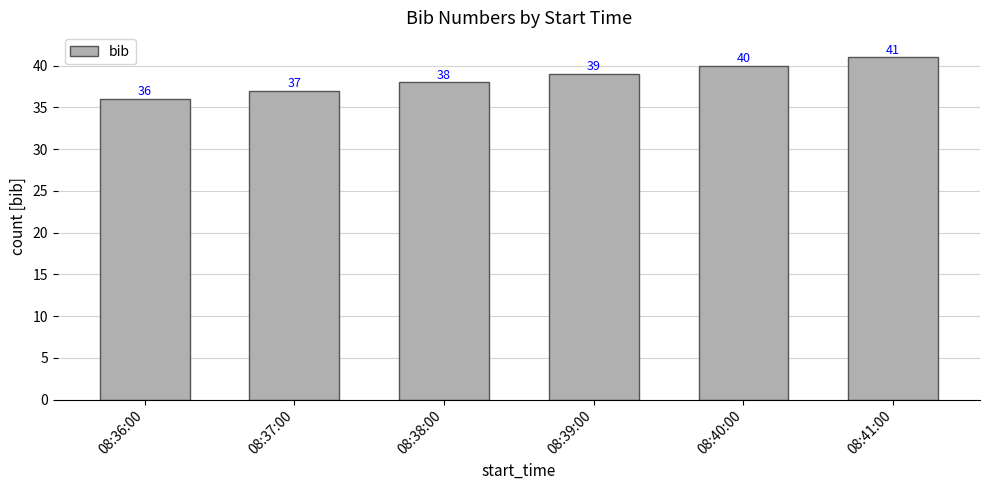

What is the change in value from 08:36:00 to 08:40:00?

+4